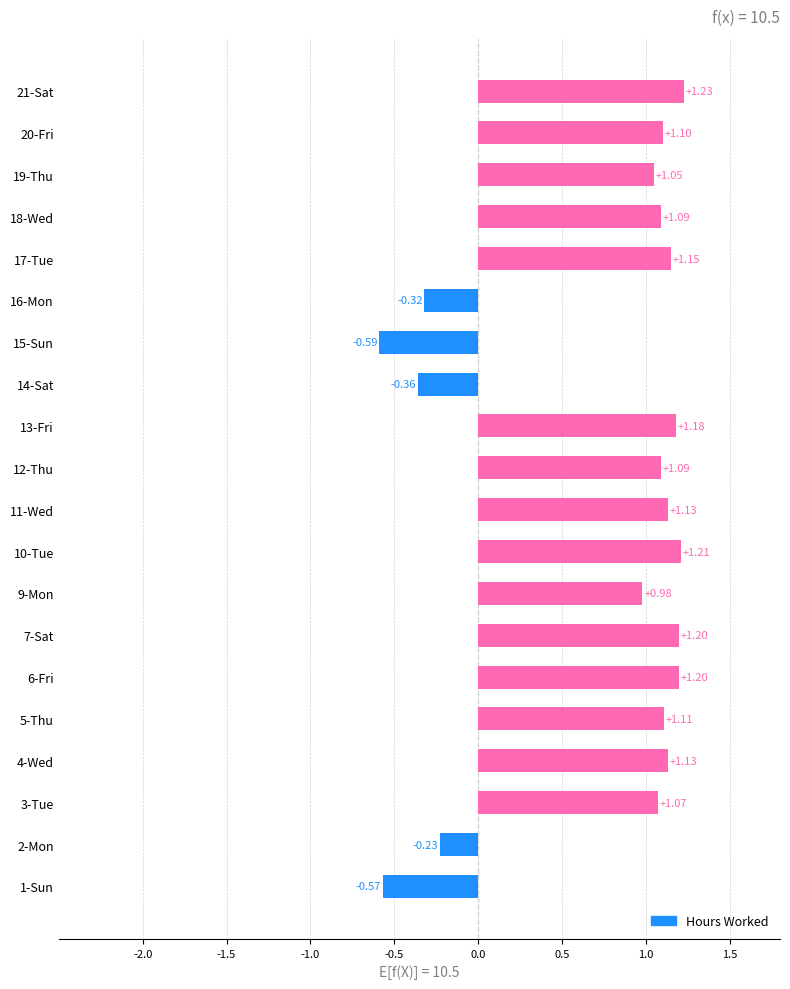

What is the difference between the values at 6-Fri and 15-Sun?

1.8